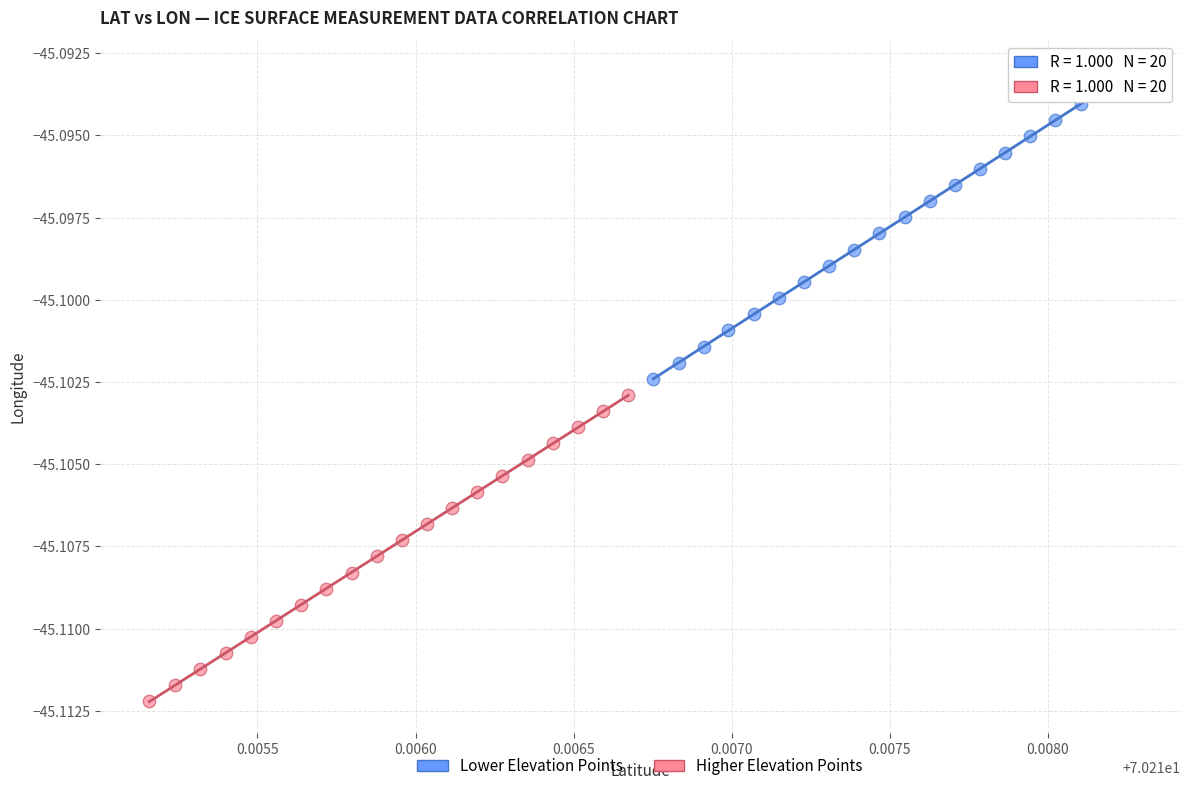

Which series contains the highest Y value?

Lower Elevation Points